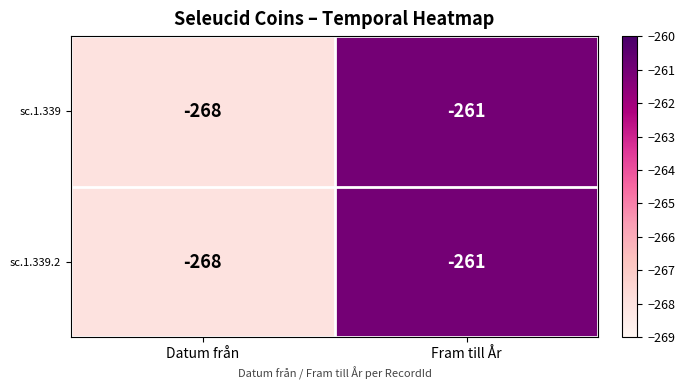

What is the total value across all series at Fram till År?

-522